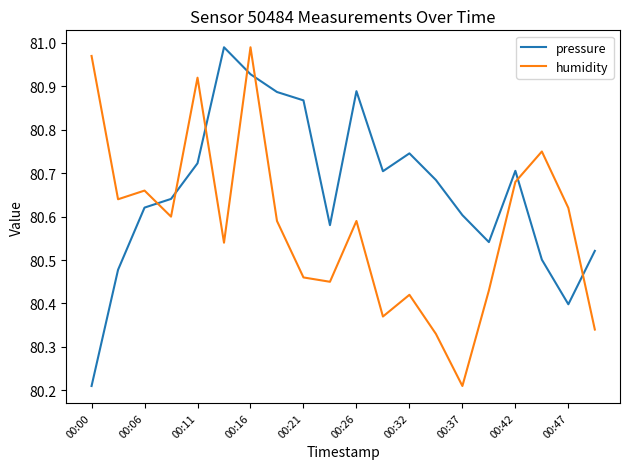

What is the difference between the maximum and minimum values in the humidity series?

0.8